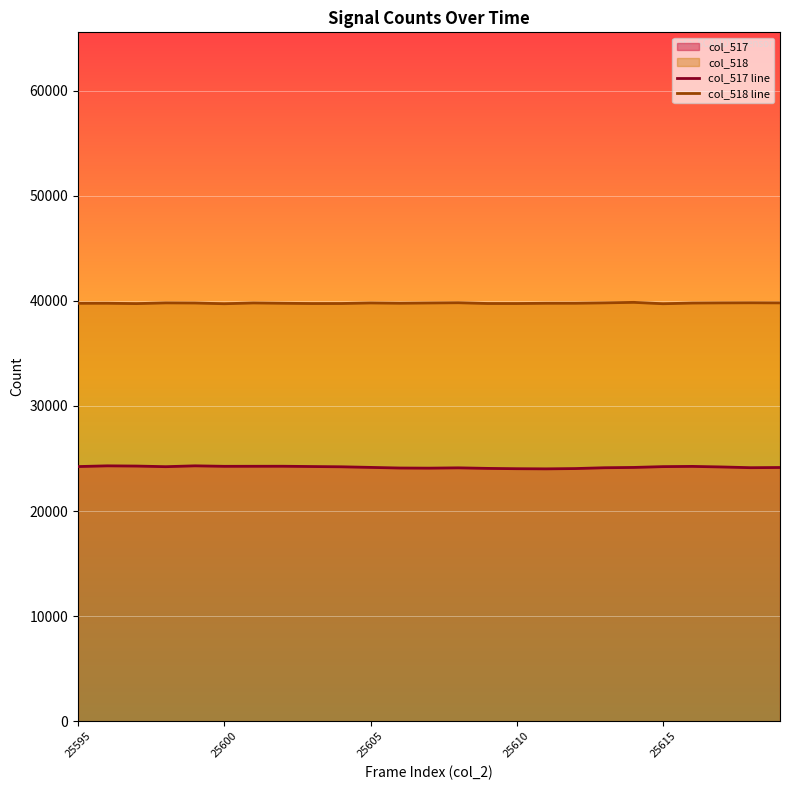

What is the maximum value for col_517 line?

24298